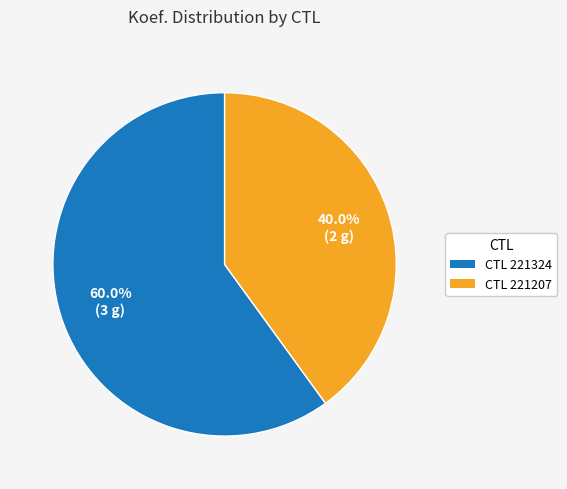

Which category has the biggest portion of the pie?

CTL 221324